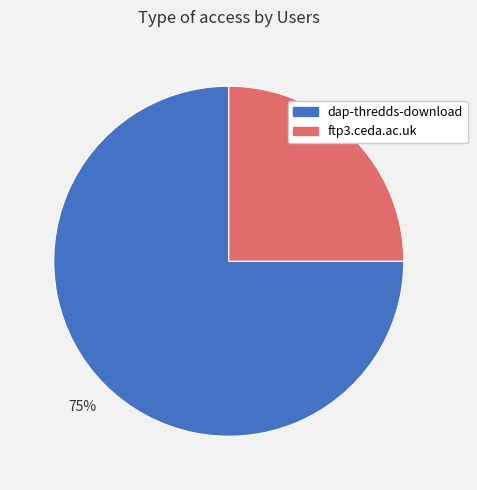

To the nearest percent, what is the difference between the largest and smallest slice percentages?

50%